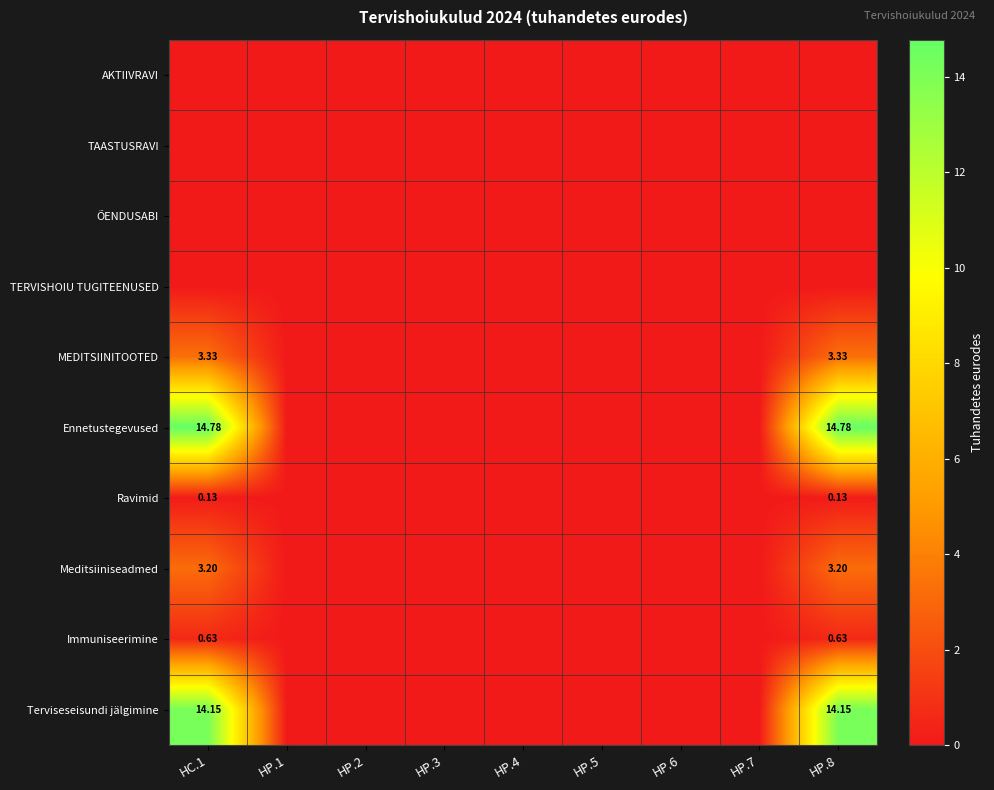

The Meditsiiniseadmed series shows 0.0 at HP.5. True or false?

True